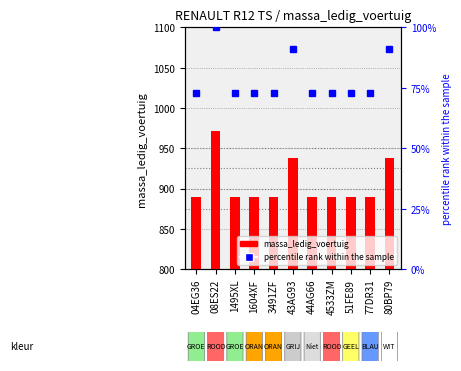

Where is massa_ledig_voertuig nearest to the value 931?

43AG93